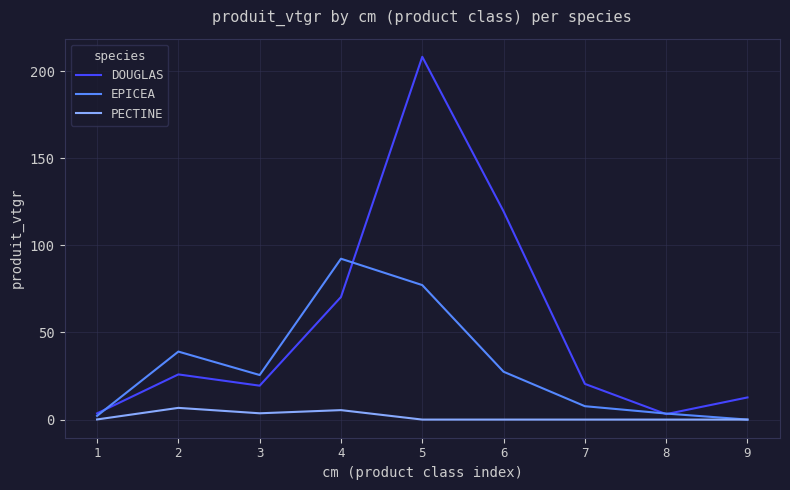

True or false: PECTINE has a value of 6.7 at 2.

True